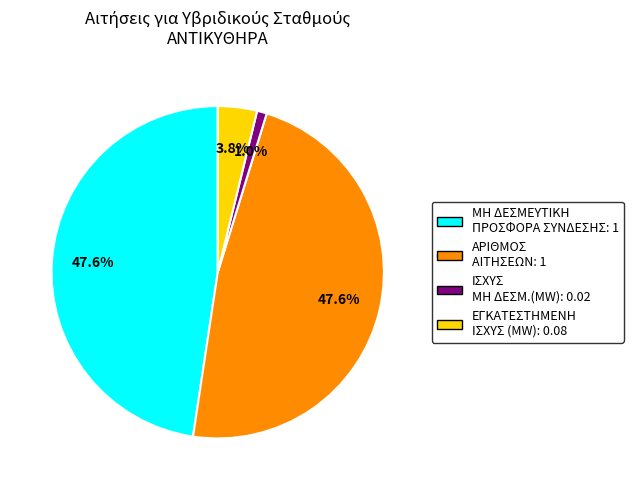

How many segments does this pie chart have?

4